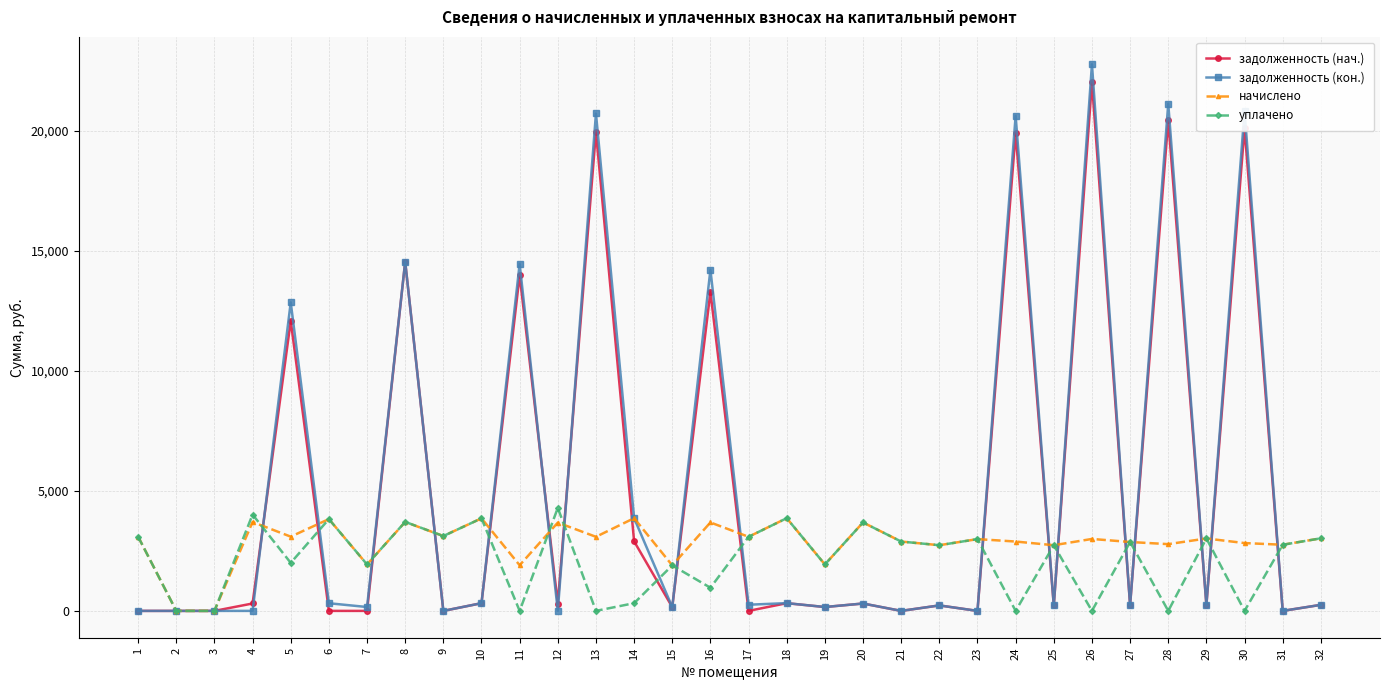

Is this an area chart (filled region under the line)?

No